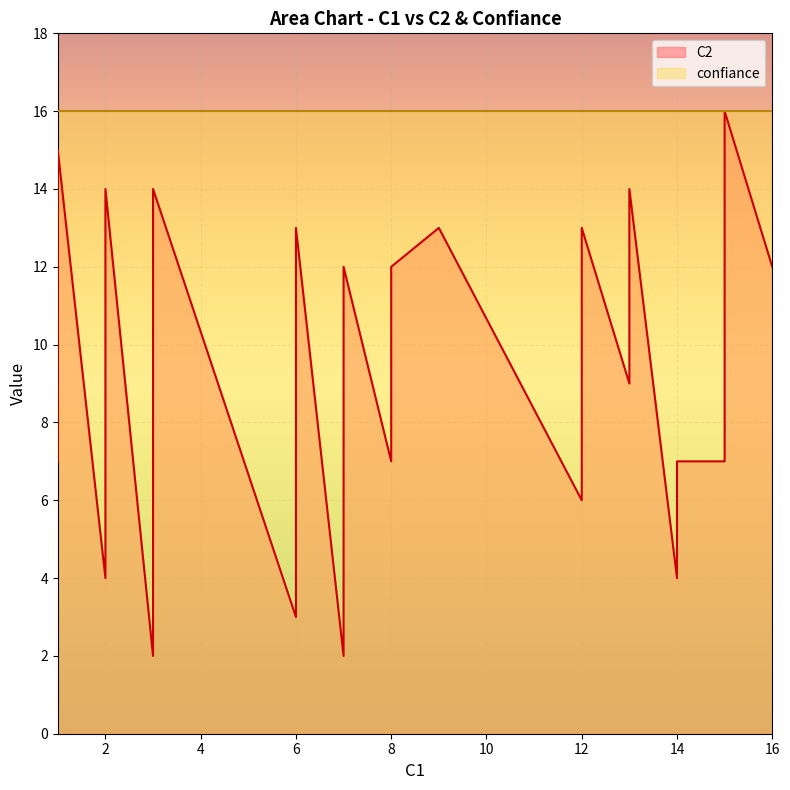

Where is confiance nearest to the value 1?

1